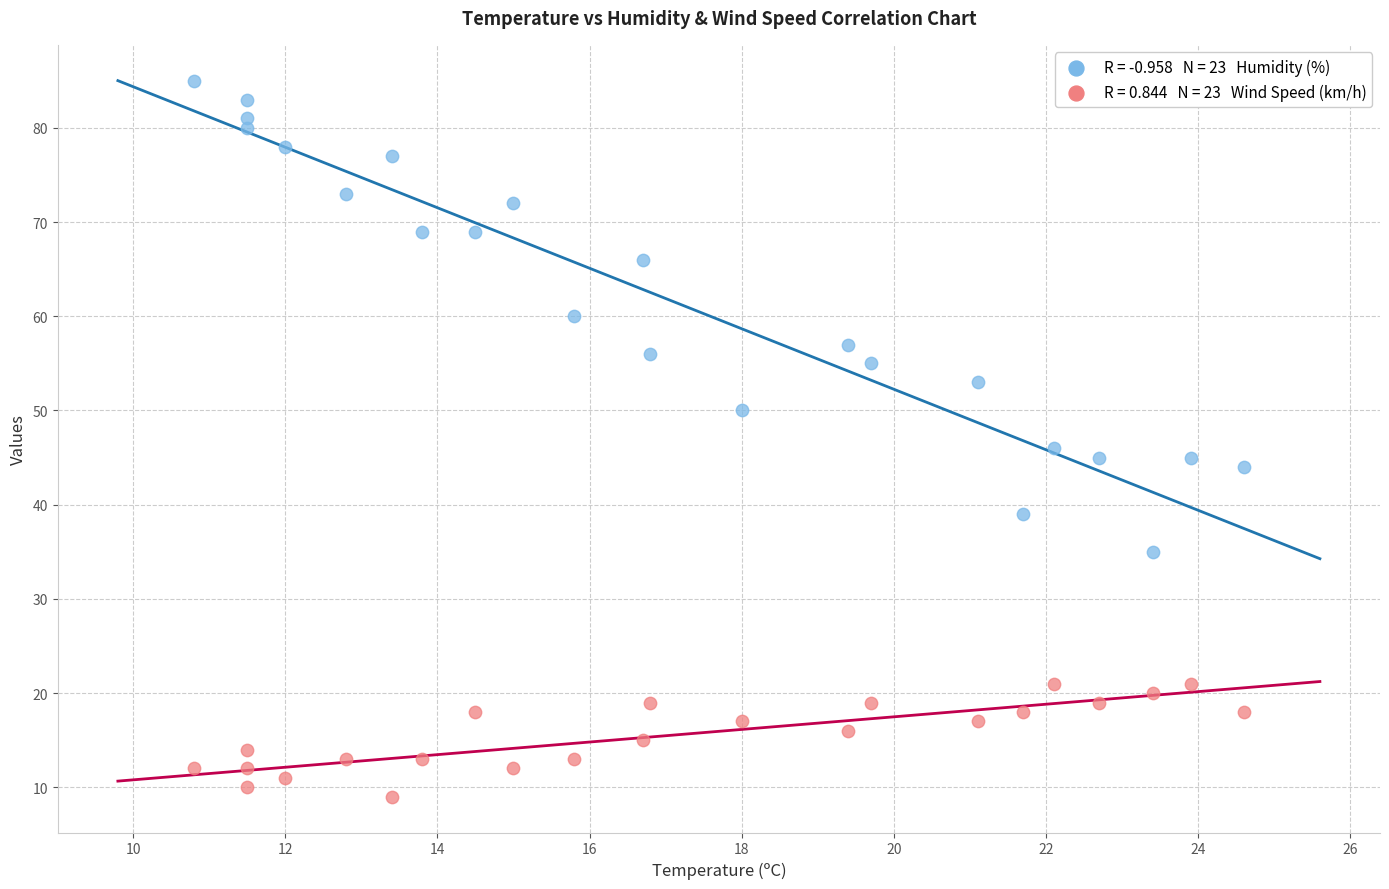

Across all series, what Y value is closest to 47?

46